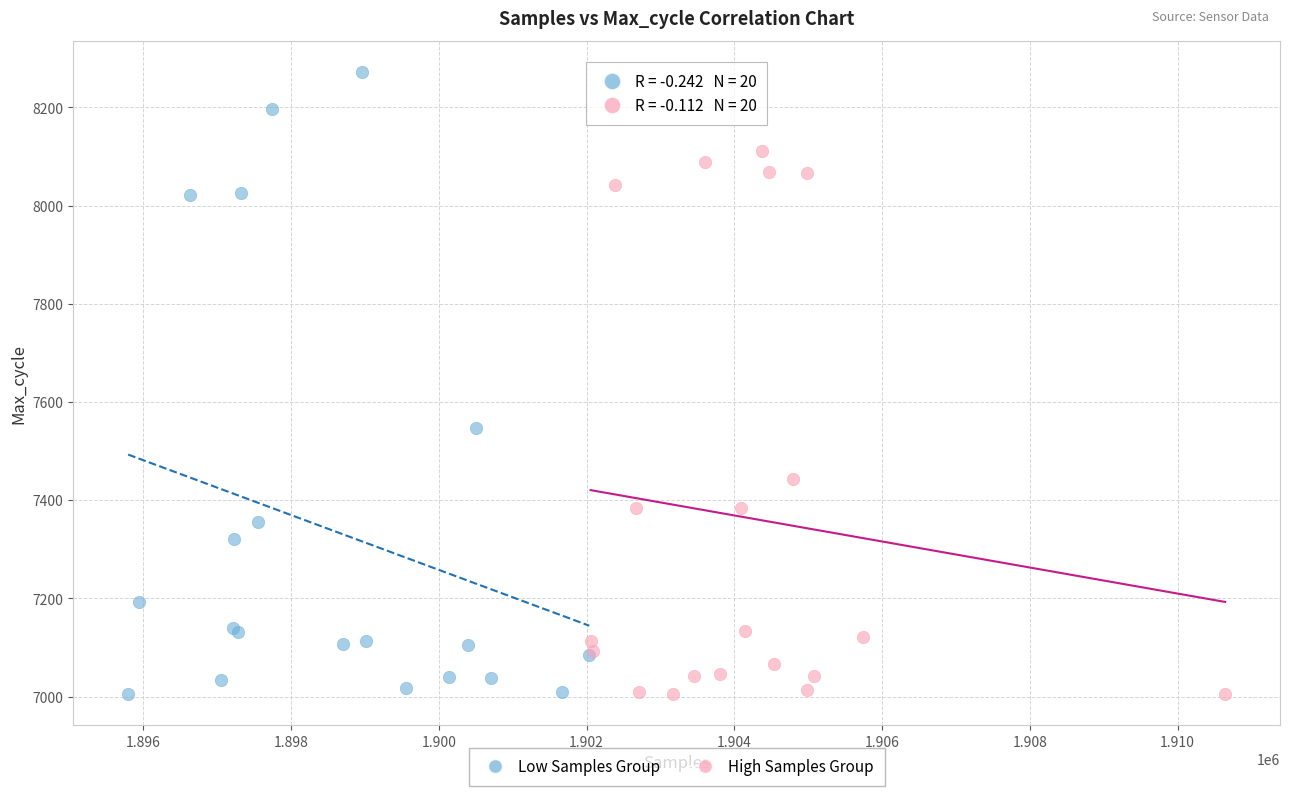

Which series has the widest spread of Y values?

Low Samples Group